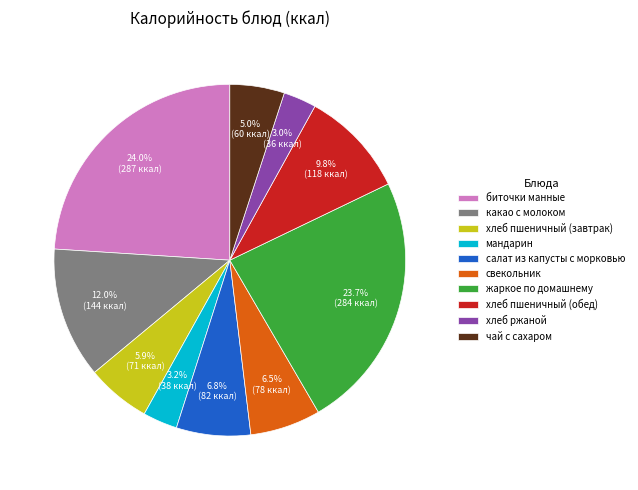

What percentage is NOT represented by салат из капусты с морковью?

93.2%